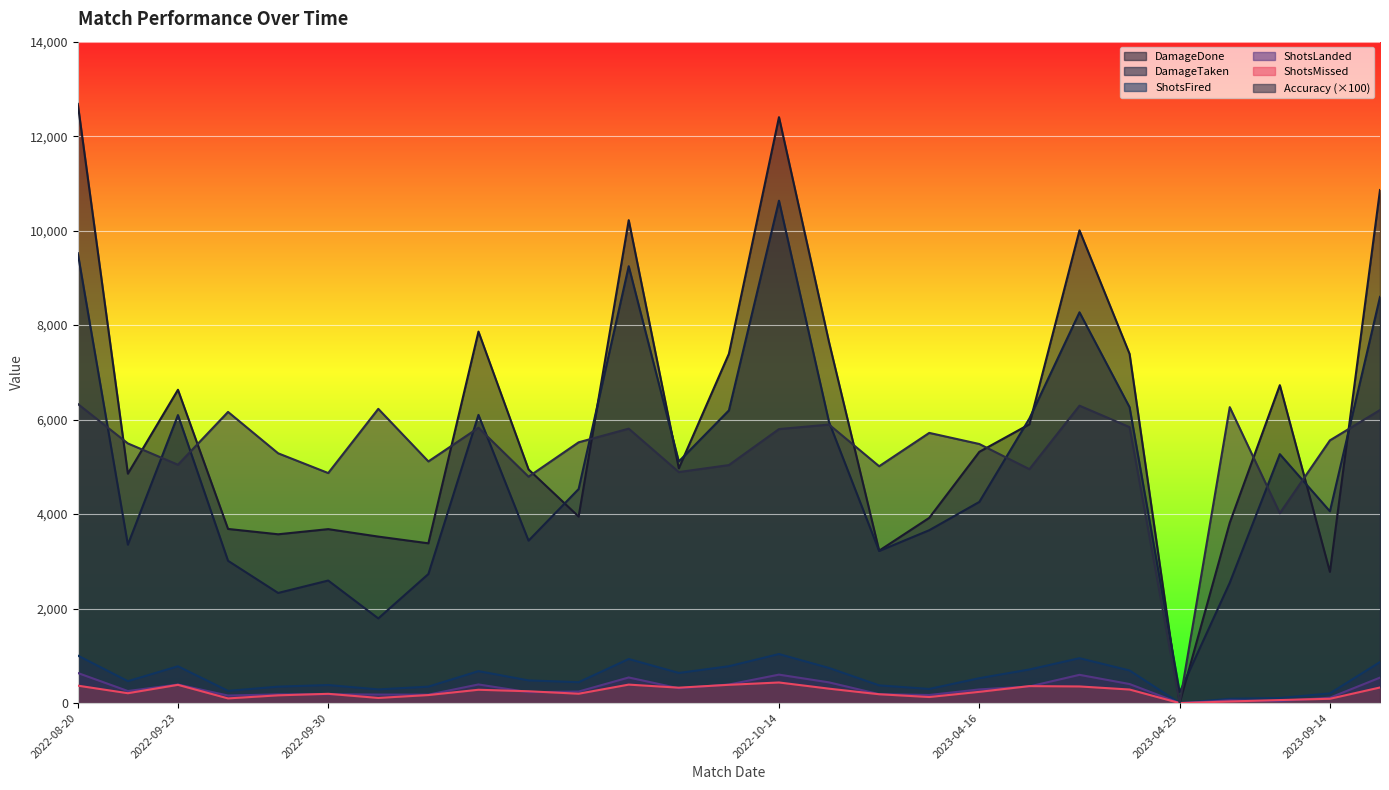

Does the chart display data point markers on the line(s)?

No